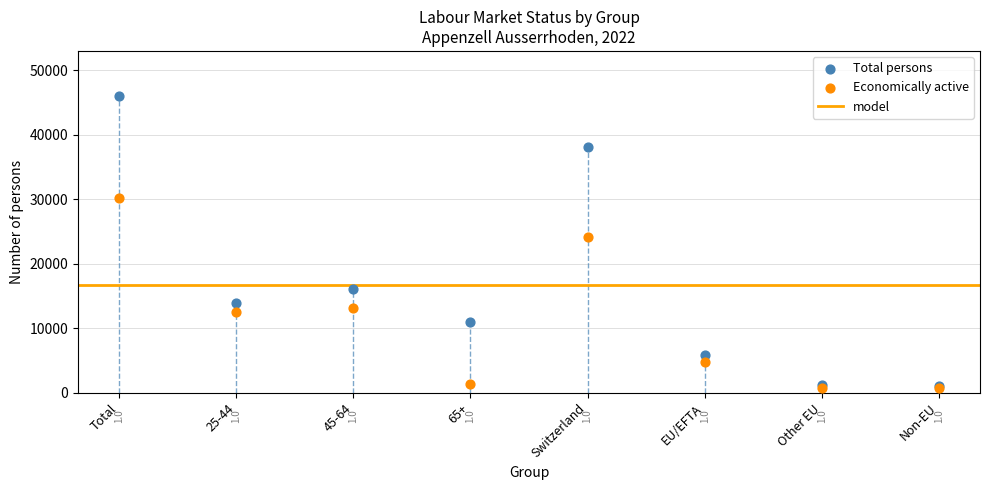

Across all series, what Y value is closest to 23386?

24094.1